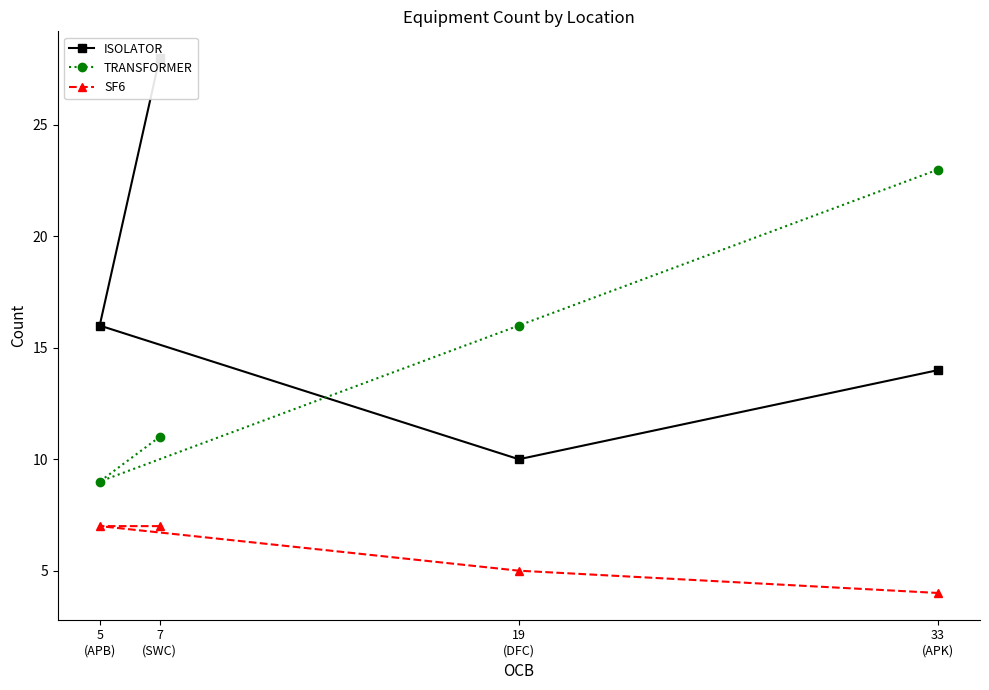

Reading right to left, what are all the values shown in this chart?

ISOLATOR: 33
(APK)=14	19
(DFC)=10	5
(APB)=16	7
(SWC)=28
TRANSFORMER: 33
(APK)=23	19
(DFC)=16	5
(APB)=9	7
(SWC)=11
SF6: 33
(APK)=4	19
(DFC)=5	5
(APB)=7	7
(SWC)=7